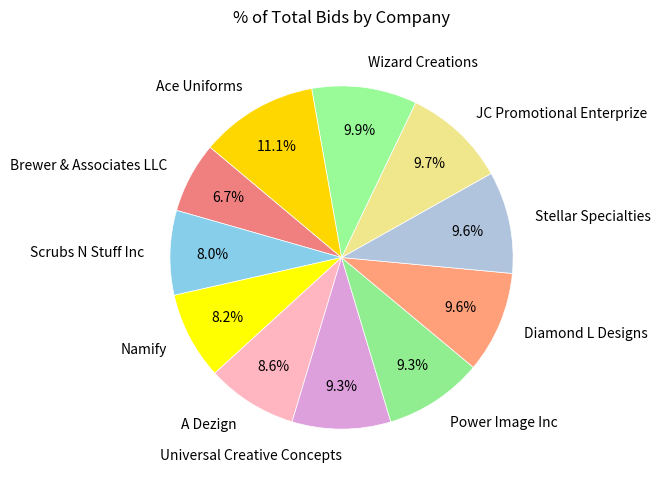

How much of the chart is everything except JC Promotional Enterprize?

90.3%